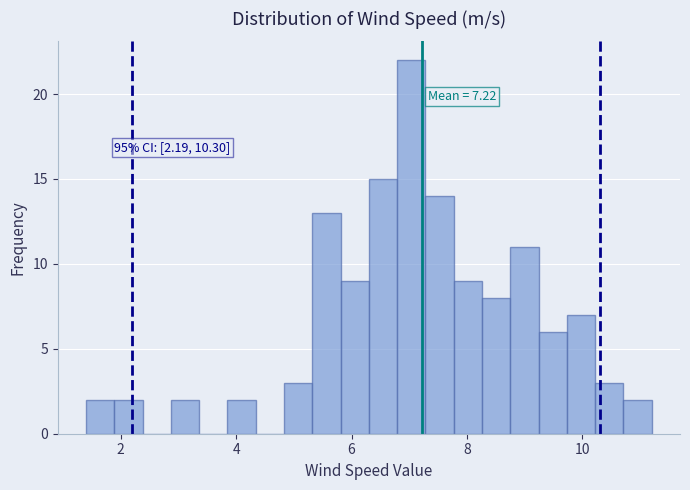

Around what value on the x-axis is the tallest bar? Give the approximate position of its centre, as read against the axis.

7.0